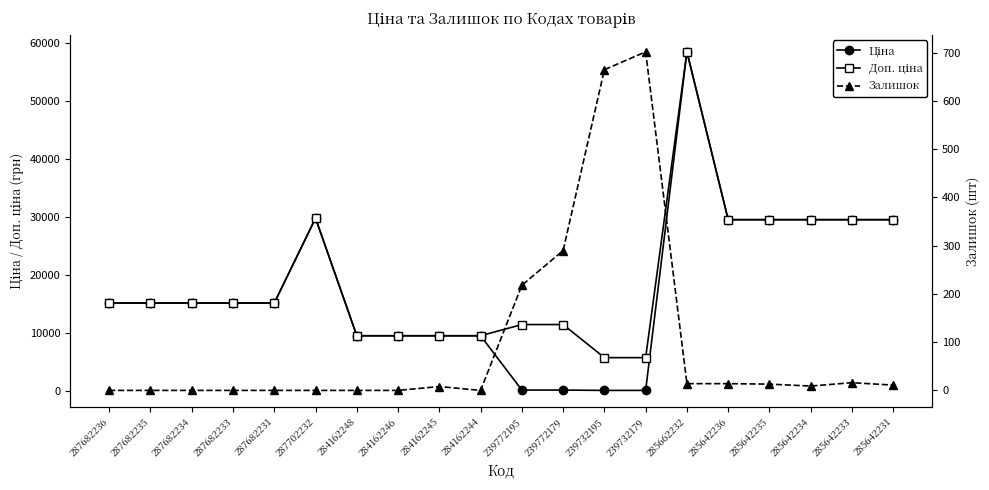

What is the value of the Доп. ціна point at the 6th from the left?

29747.2